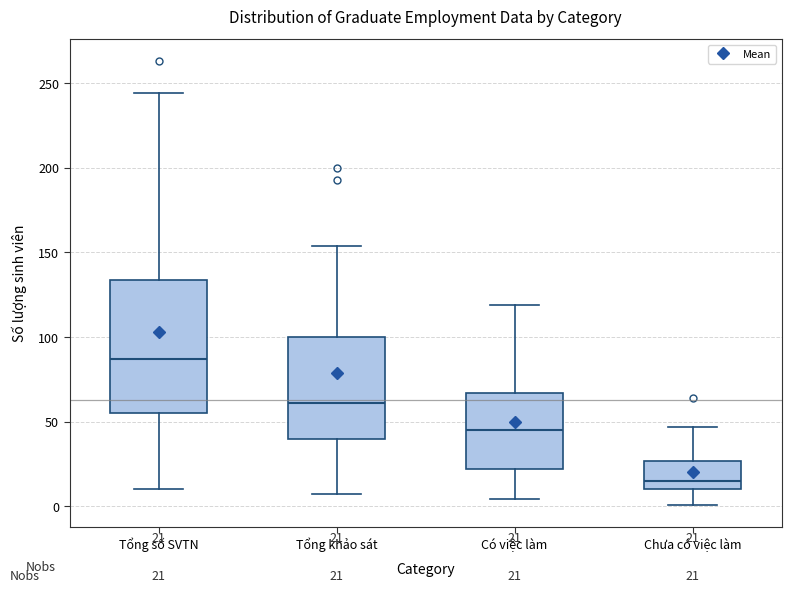

Which box's median line is the highest?

Tổng số SVTN